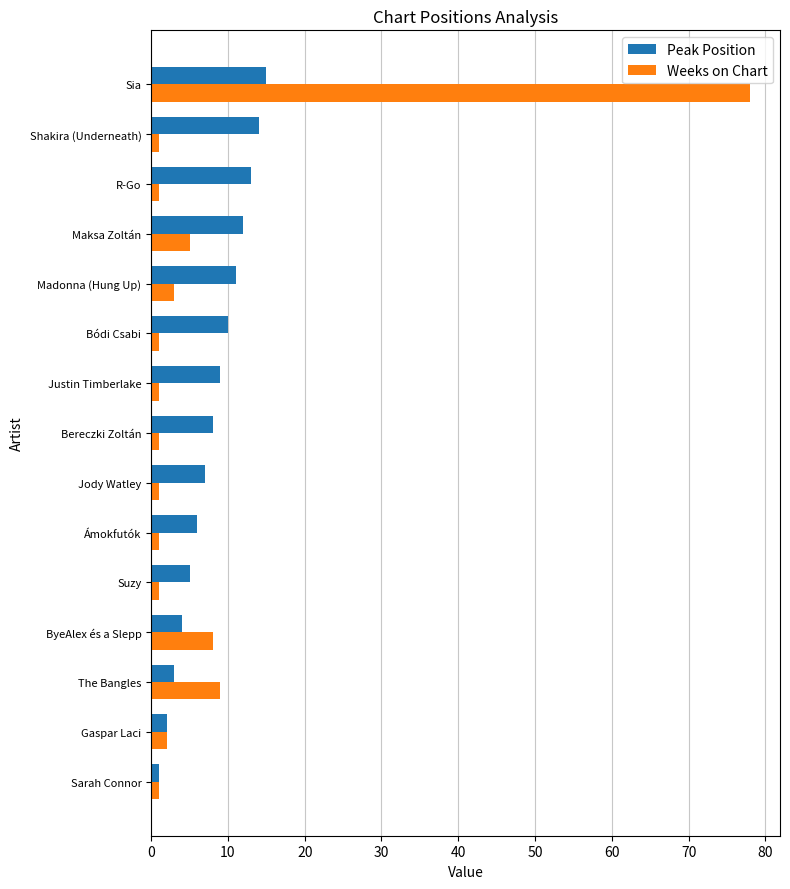

What is the highest value of the Weeks on Chart series?

78